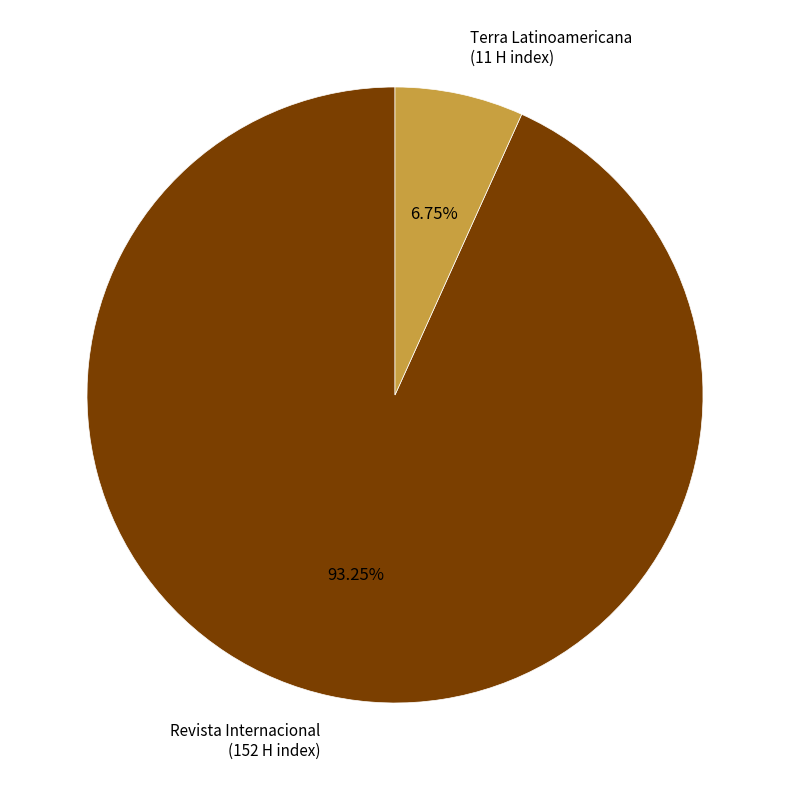

Do Revista Internacional (152 H index) and Terra Latinoamericana (11 H index) together represent more than half of the pie?

Yes